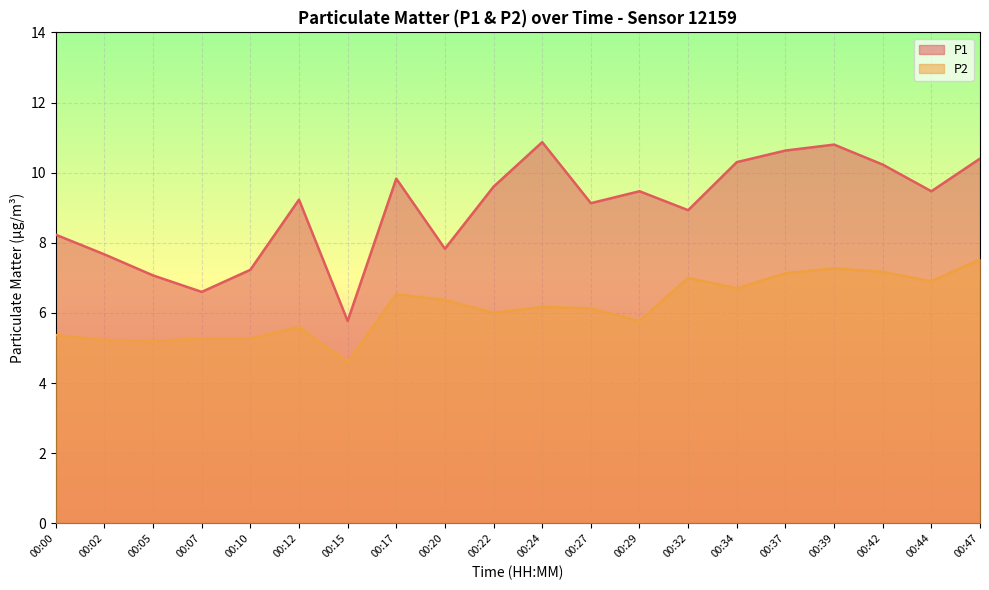

What is the sum of the P1 values at 00:07 and 00:02?

14.3